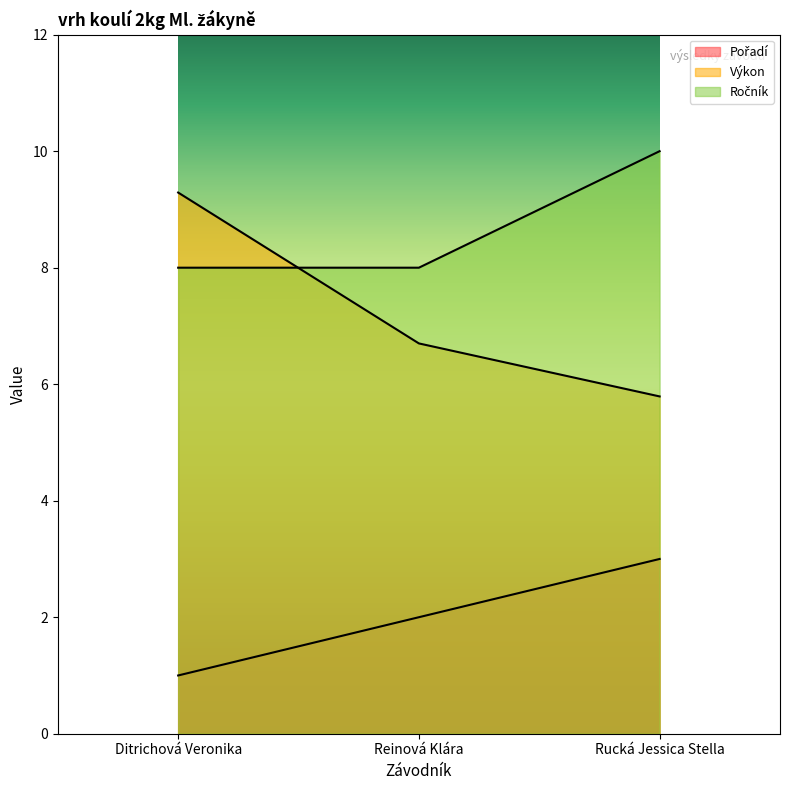

At Reinová Klára, list the series in order from smallest to largest.

Pořadí, Výkon, Ročník